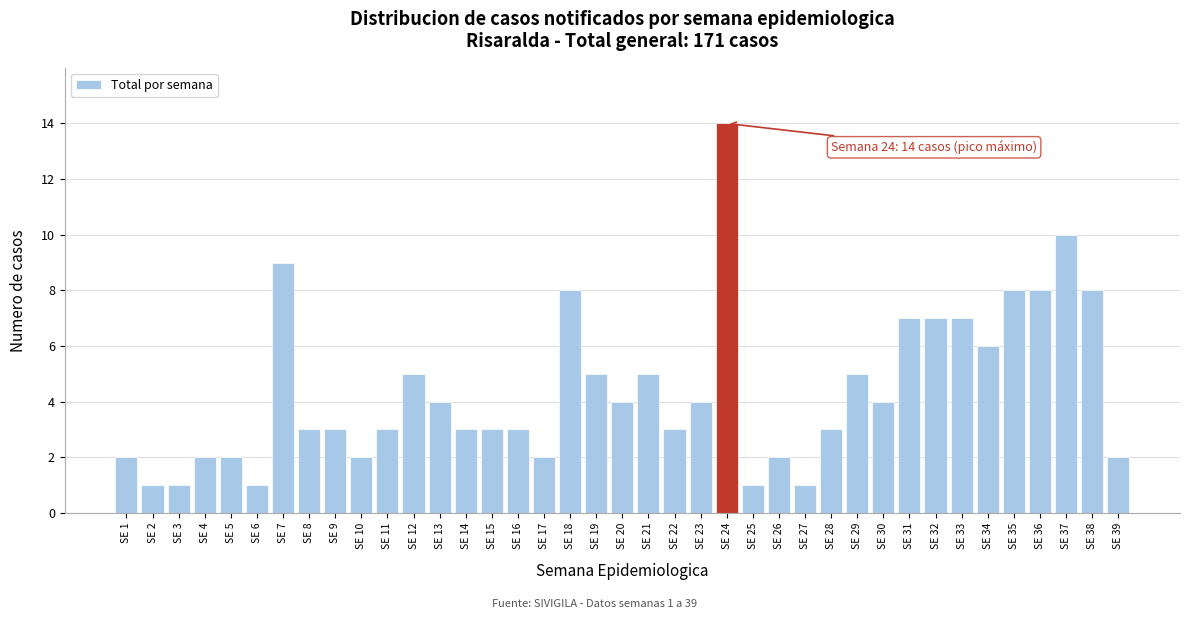

The value at SE 24 is 14. True or false?

True